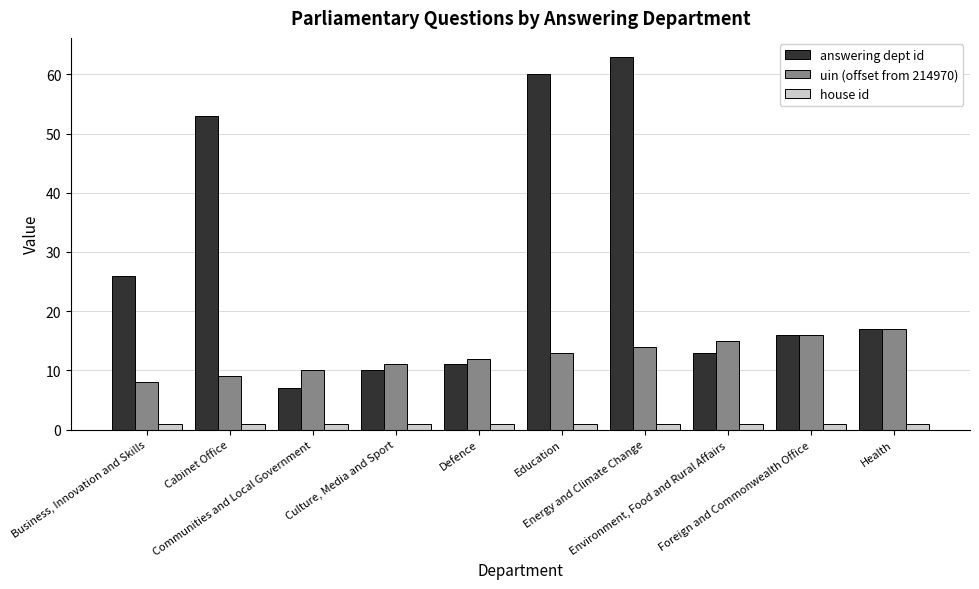

What is the label of the 8th bar from the left?

Environment, Food and Rural Affairs